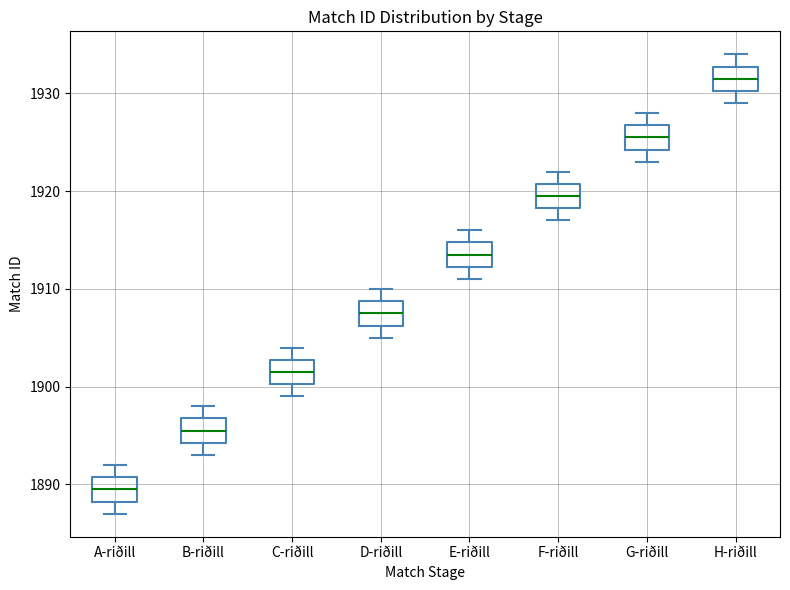

Which box's median line is the highest?

H-riðill